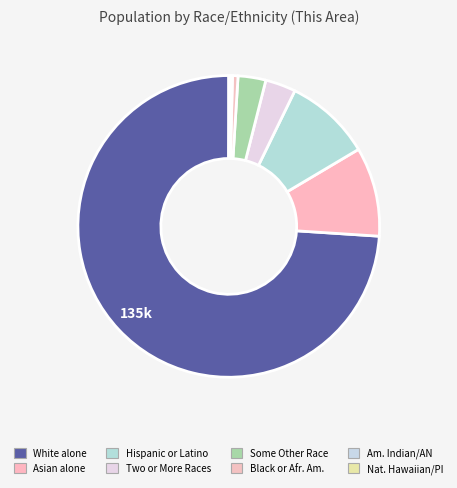

Rank the categories by value from highest to lowest.

White alone, Asian alone, Hispanic or Latino, Two or More Races, Some Other Race alone, Black or African American alone, American Indian and Alaska Native, Native Hawaiian and Other Pacific